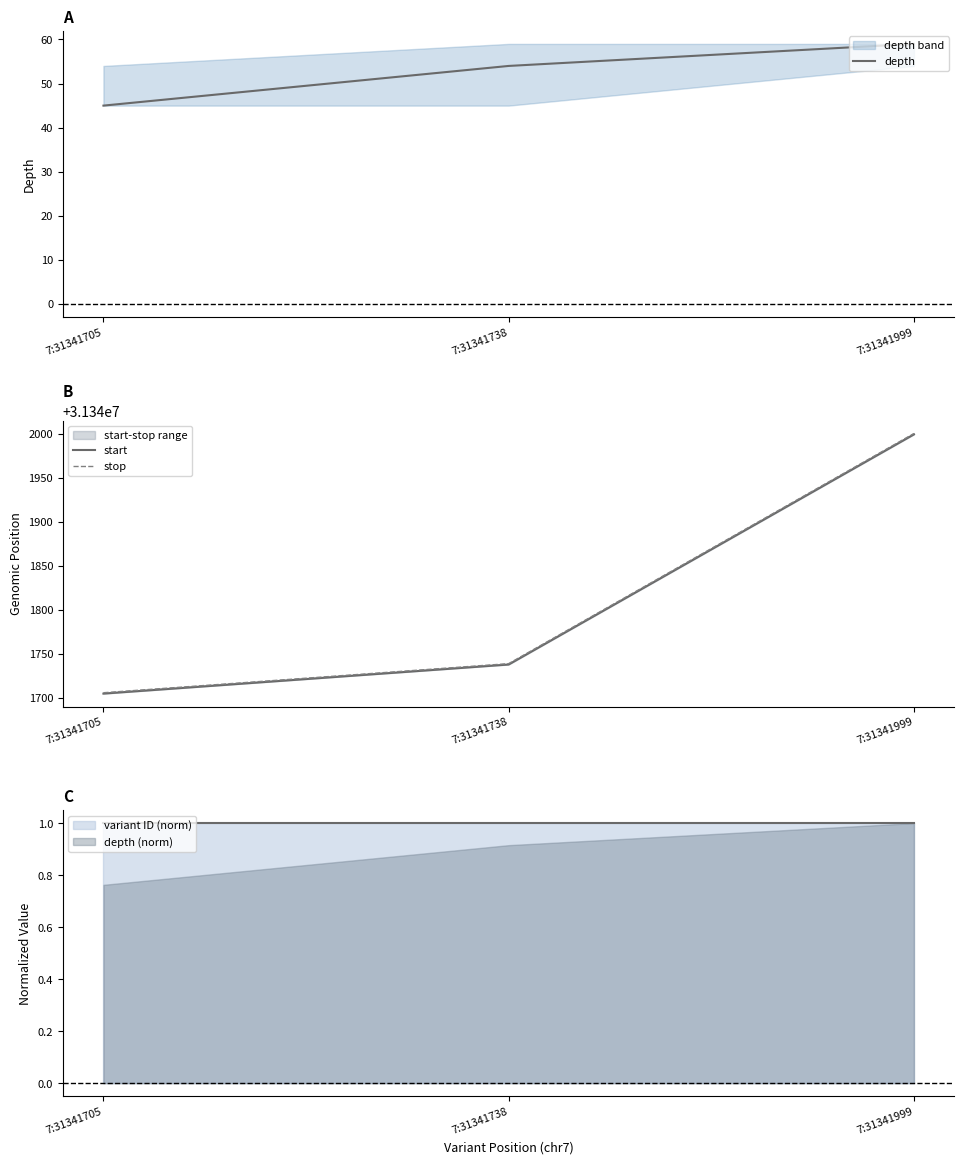

Reading left to right, transcribe all the data shown in this chart.

depth: 7:31341705=45	7:31341738=54	7:31341999=59
start: 7:31341705=31341705	7:31341738=31341738	7:31341999=31341999
stop: 7:31341705=31341706	7:31341738=31341739	7:31341999=31342000